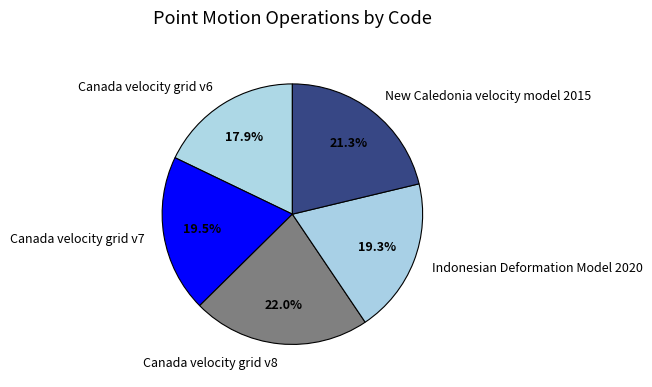

Which has a higher value, Canada velocity grid v7 or Canada velocity grid v8?

Canada velocity grid v8